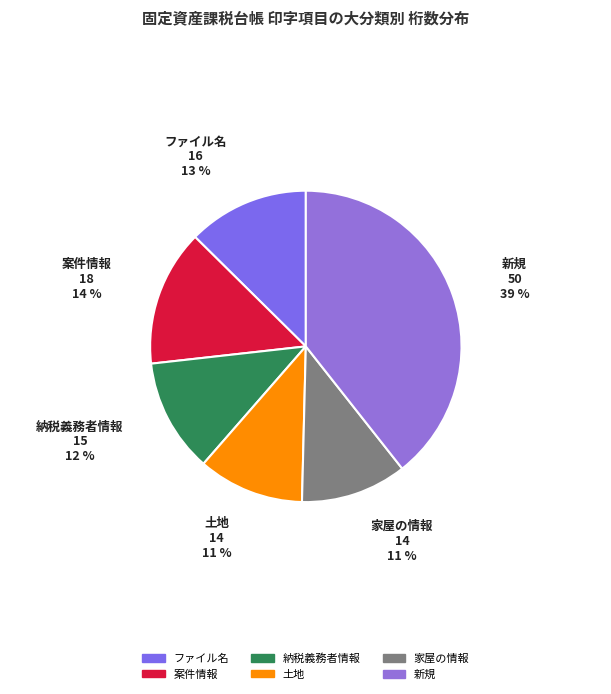

What percentage is the 土地 slice, to the nearest percent?

11%